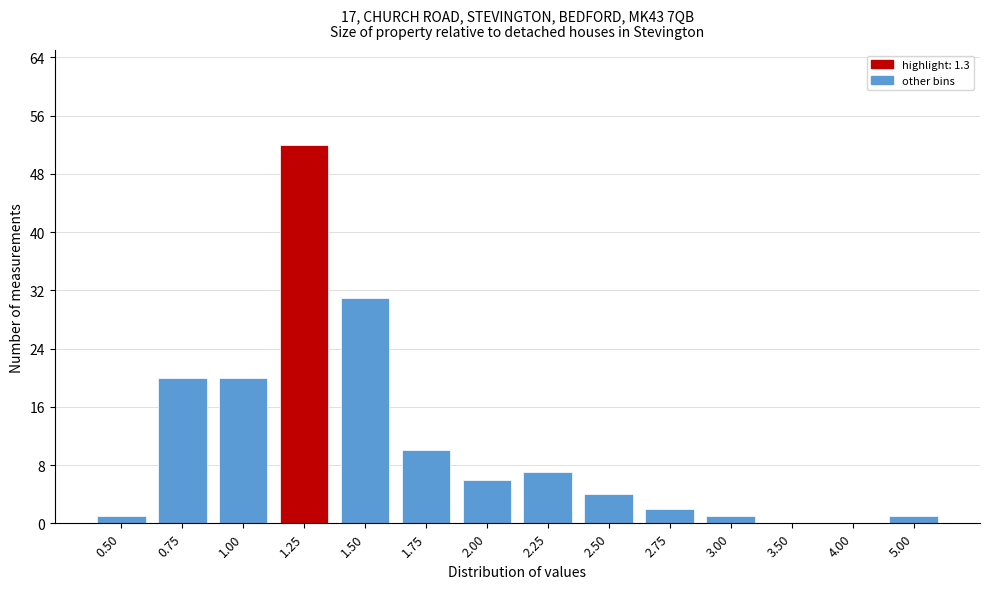

Reading right to left, what are all the values shown in this chart?

5.00=1	4.00=0	3.50=0	3.00=1	2.75=2	2.50=4	2.25=7	2.00=6	1.75=10	1.50=31	1.25=52	1.00=20	0.75=20	0.50=1